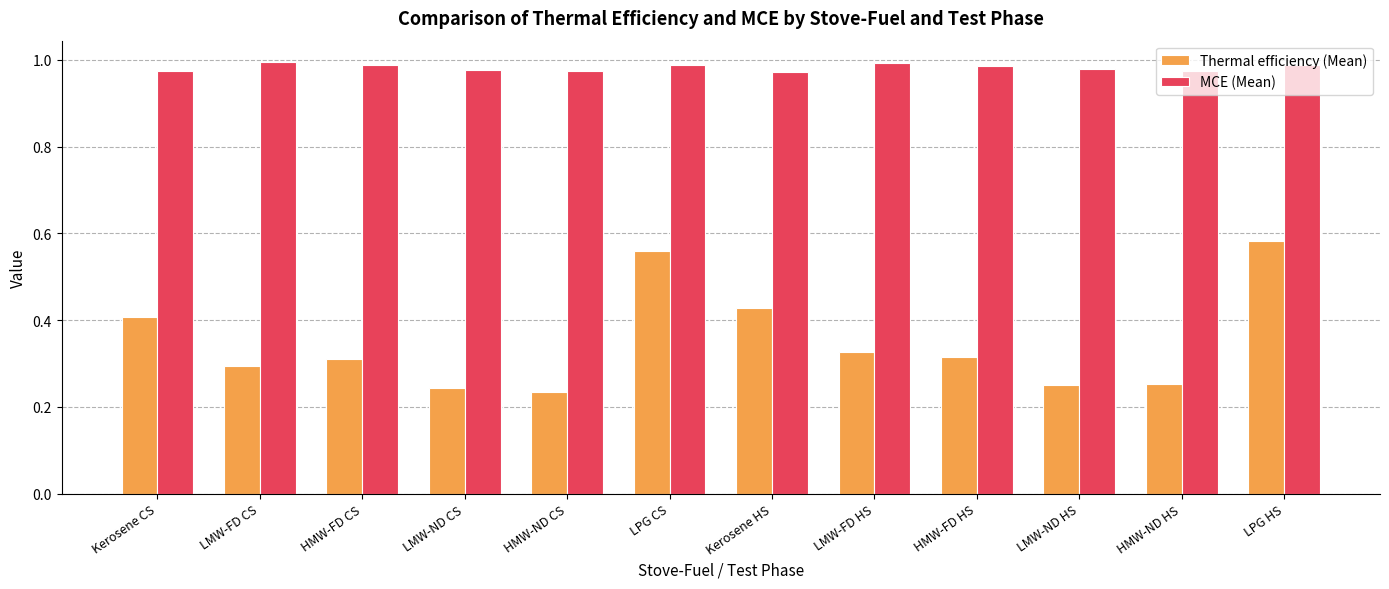

What is the sum of all MCE (Mean) values?

11.8